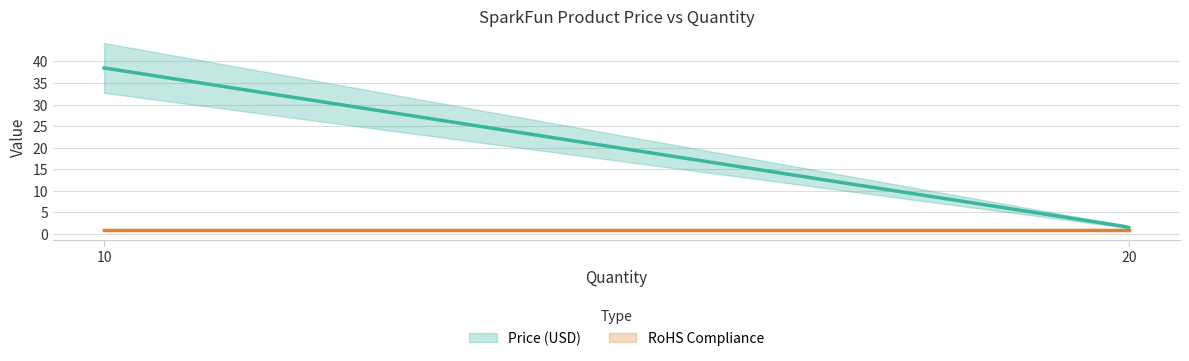

Which series has the largest total across all categories?

Price (USD)